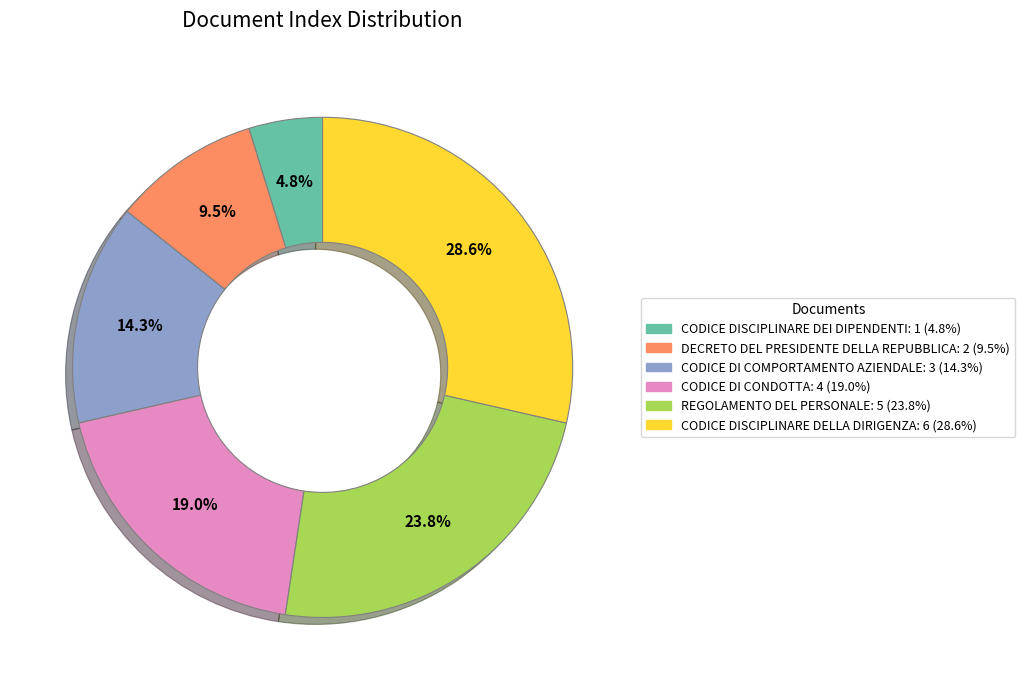

Is there any slice that represents more than half of the pie?

No